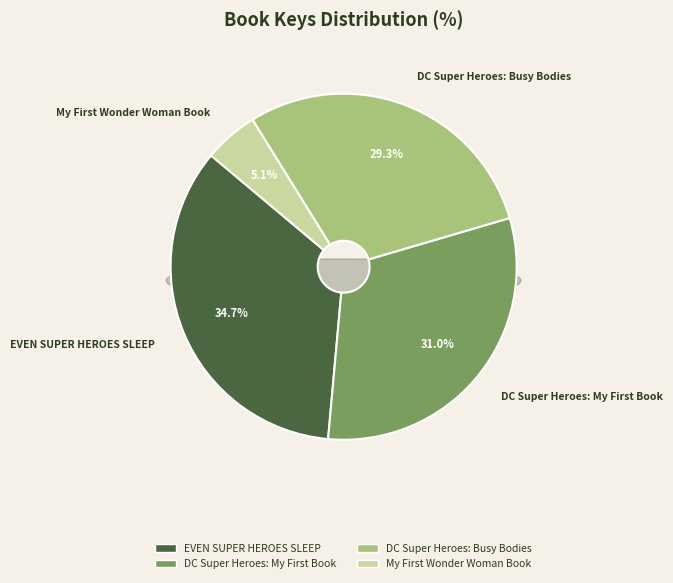

Count the number of slices in the pie.

4